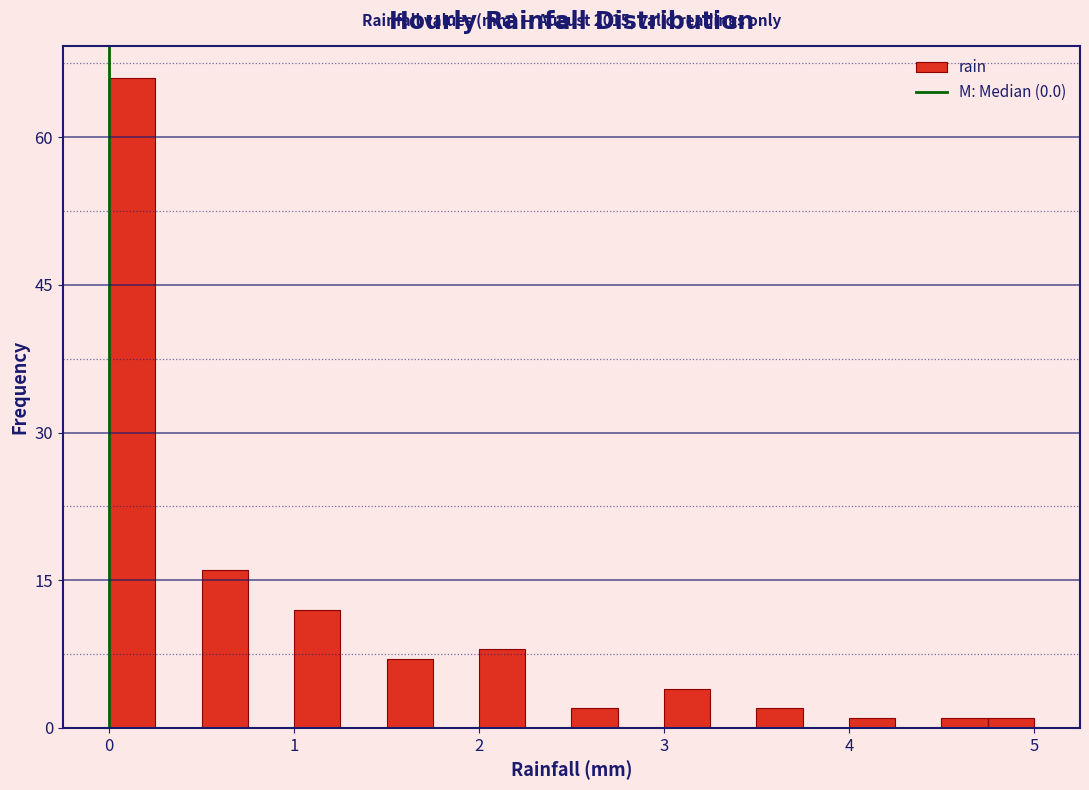

Read against the x-axis, roughly where is the centre of the tallest bar?

0.1